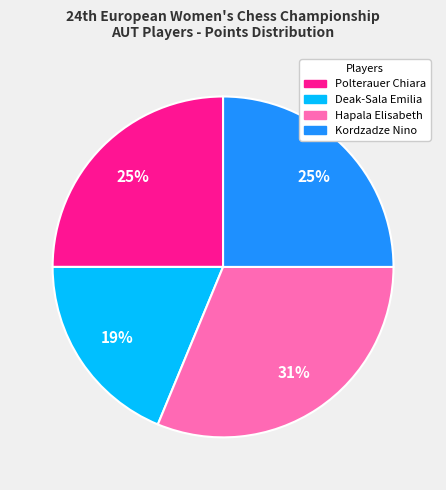

Does any single category account for the majority?

No